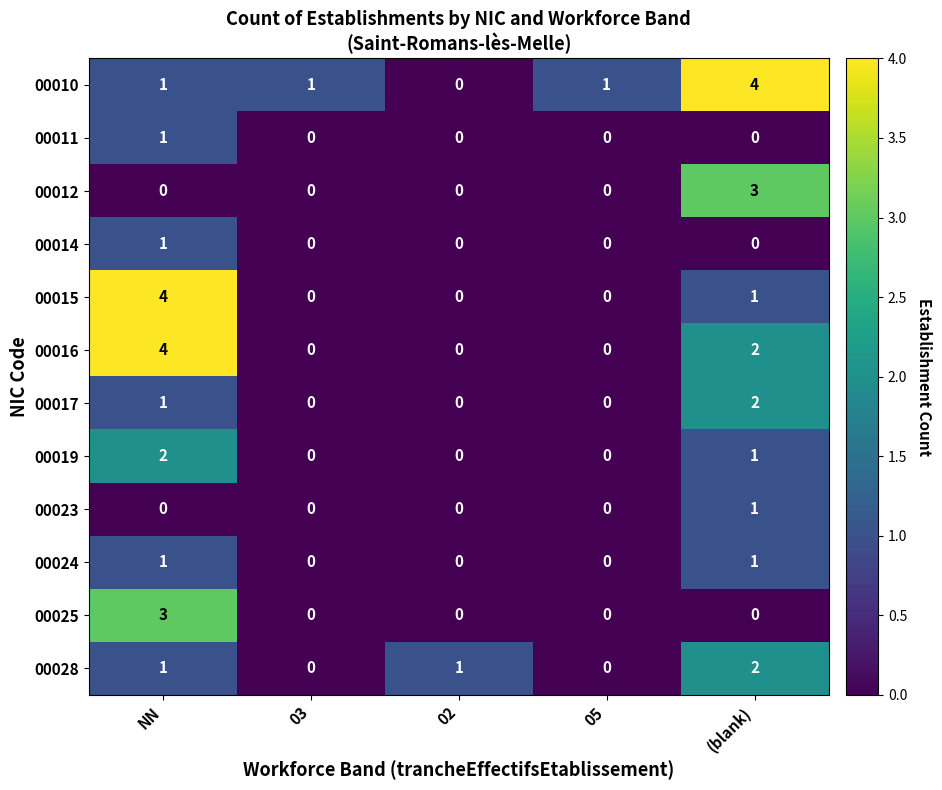

What is the total value across all series at 03?

1